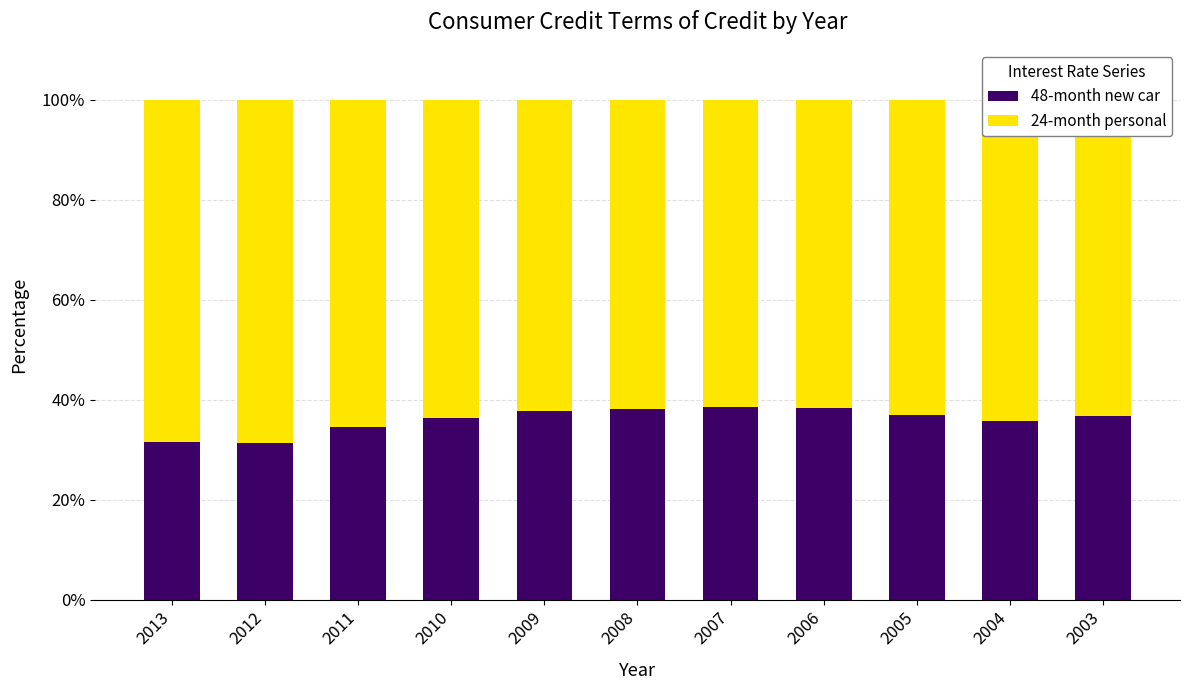

What is the total value across all series at 2004?

100.0